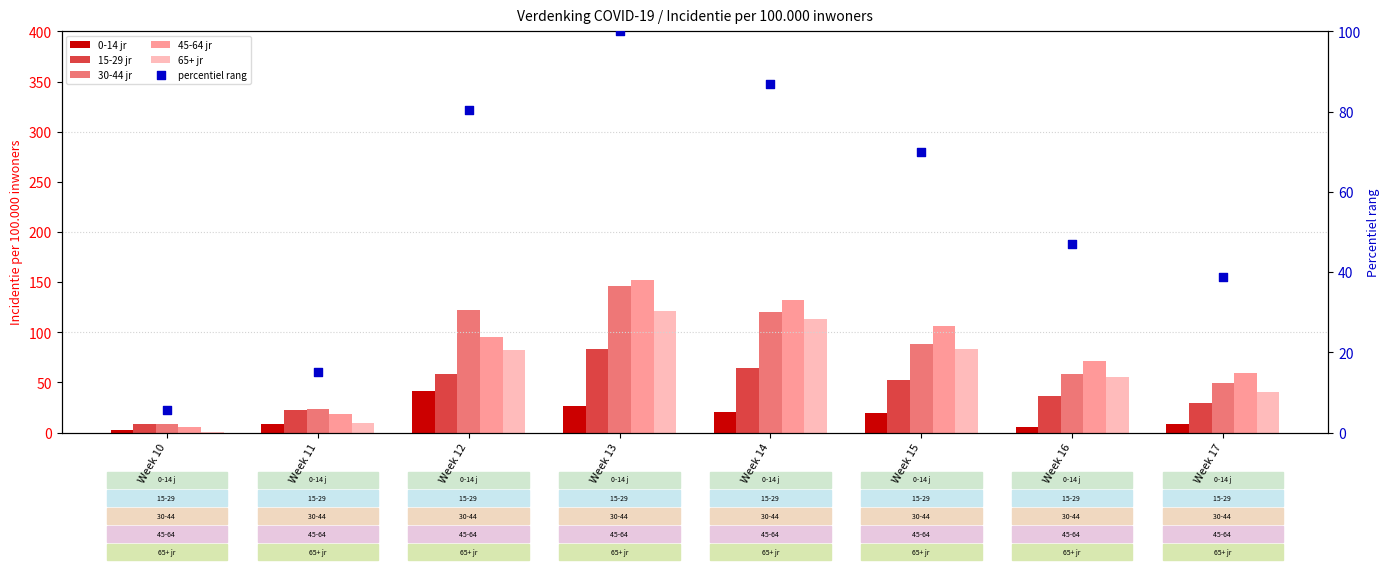

Which series has the largest total across all categories?

45-64 jr